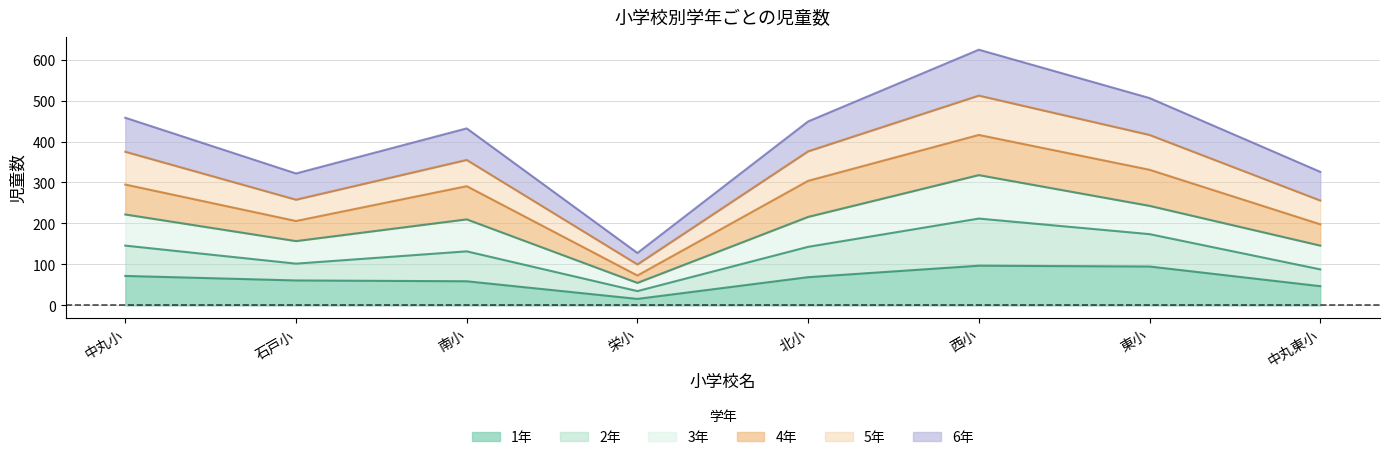

At which category is the sum across all series the highest?

西小